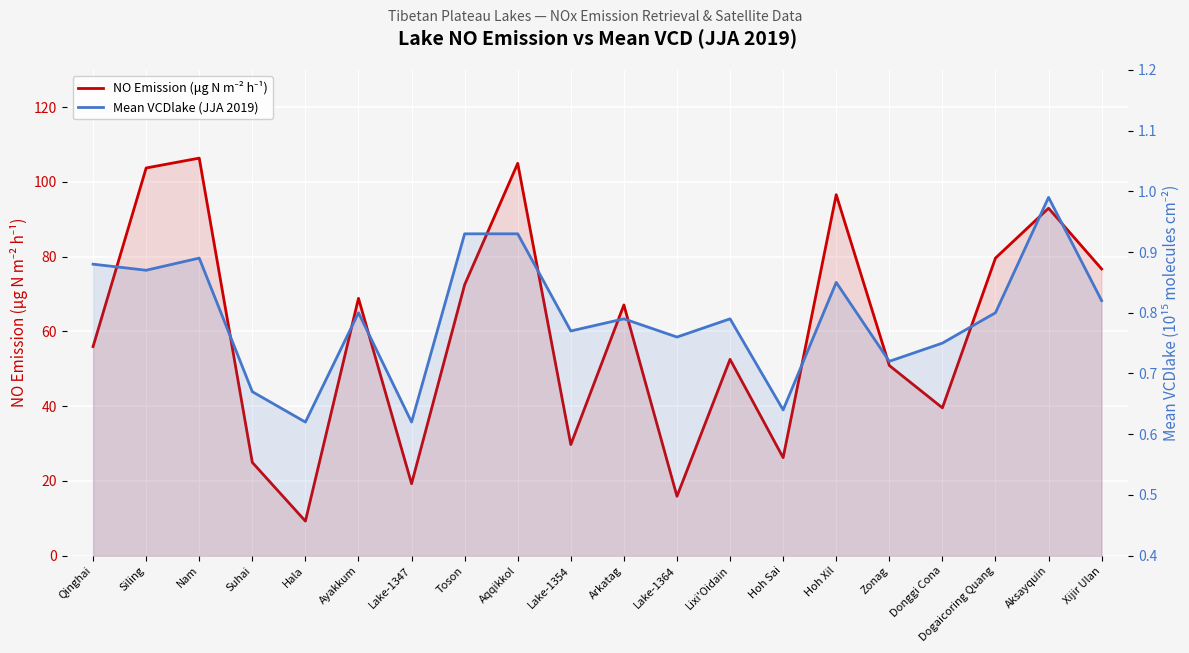

How many interior local valleys does the Mean VCDlake (JJA 2019) series have?

7